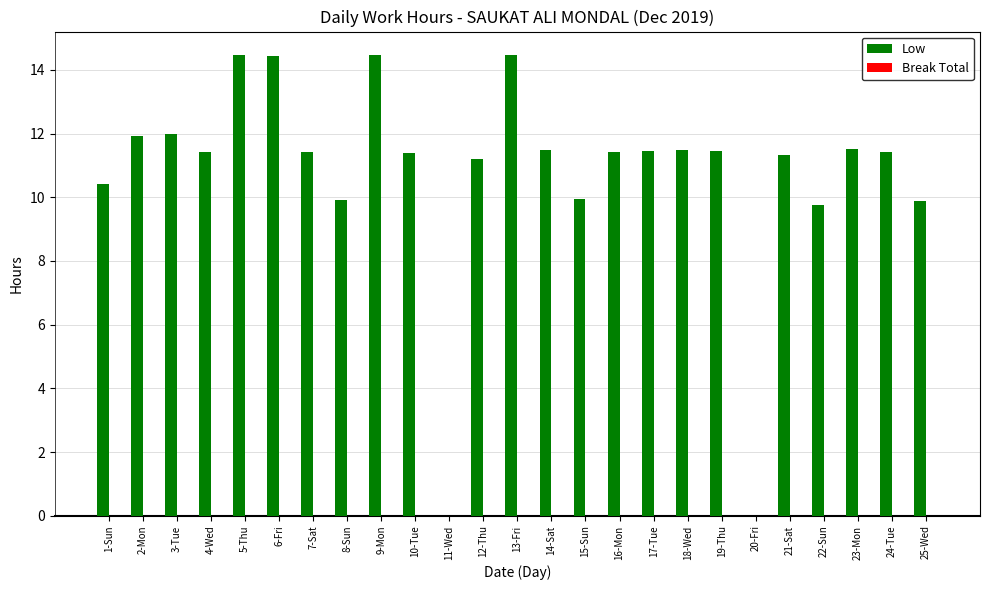

The chart shows a value of 11.2 at 12-Thu. True or false?

True